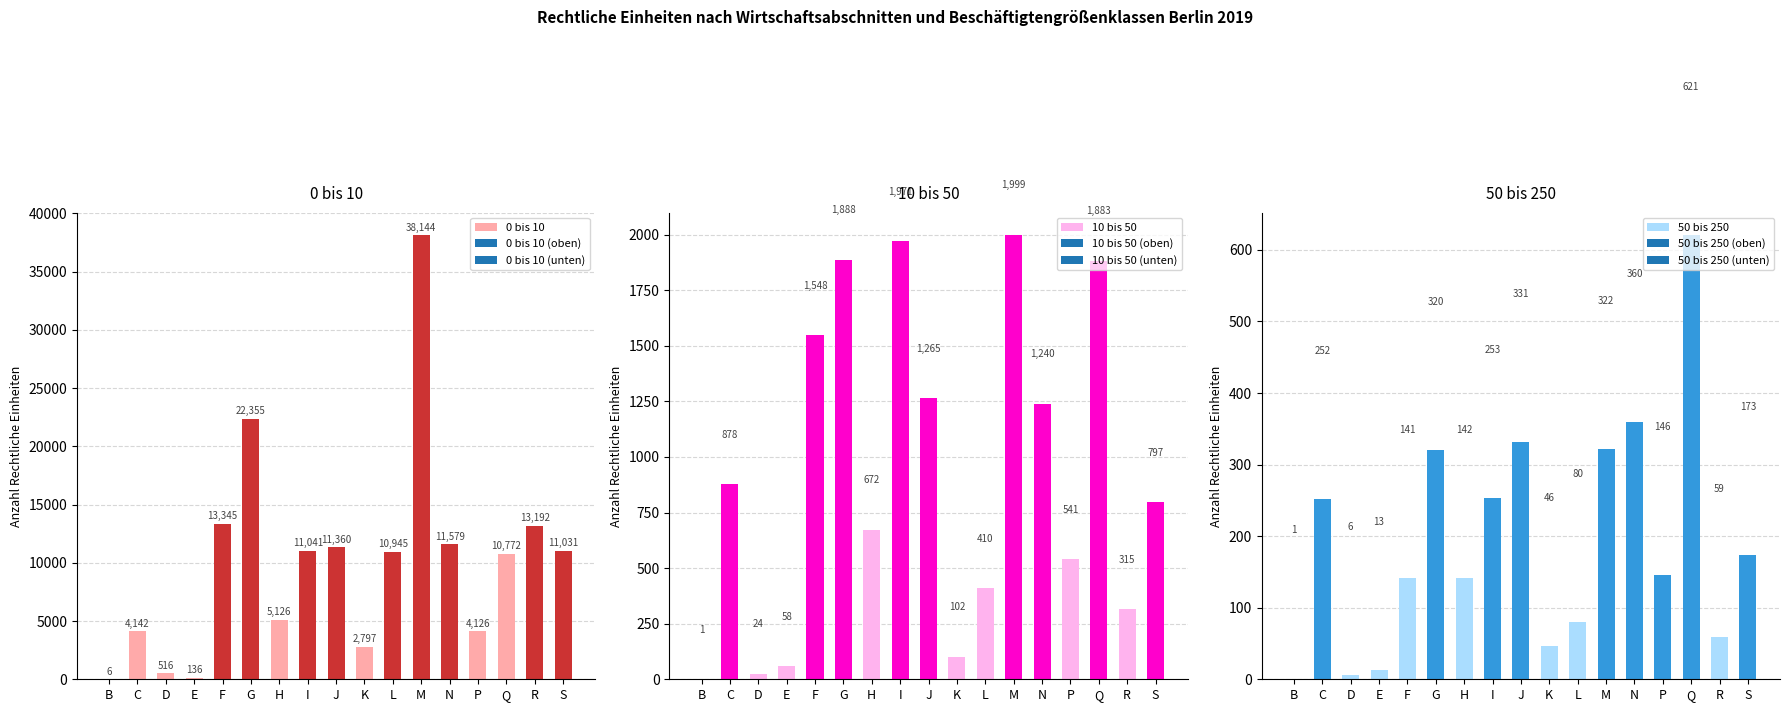

What is the minimum value shown in the chart?

1